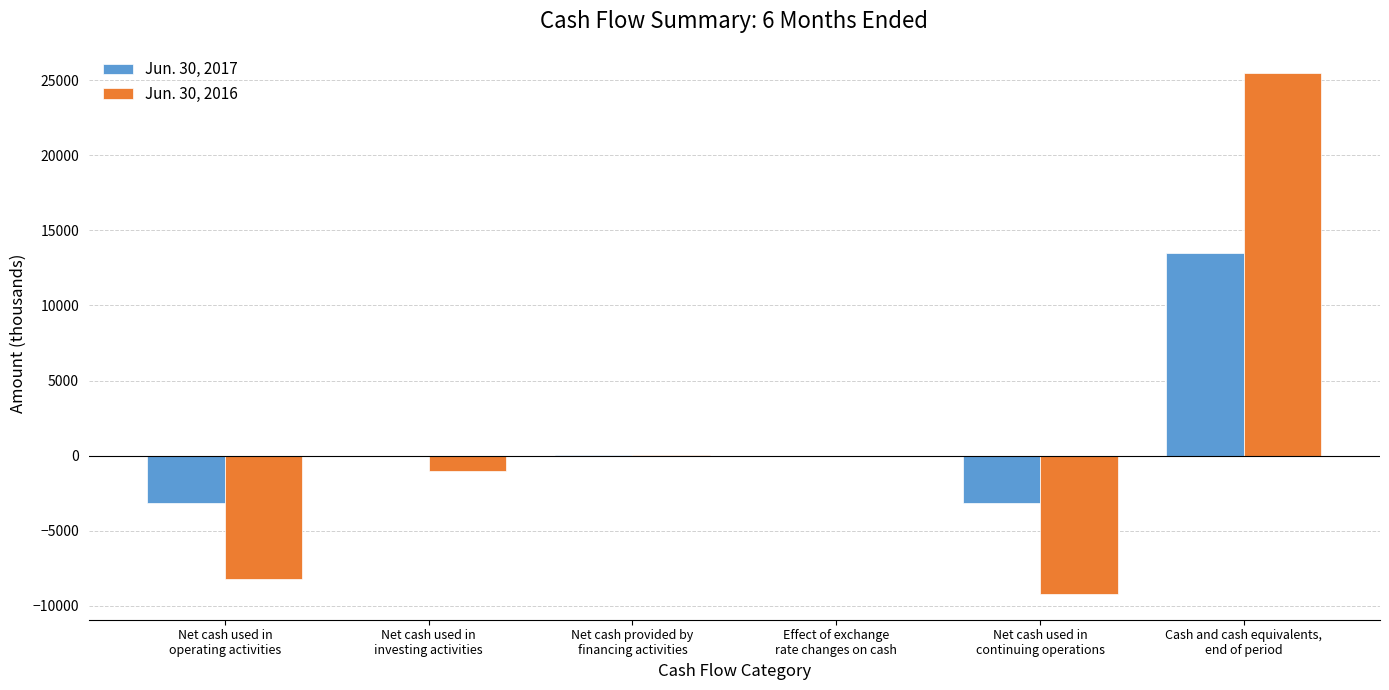

What is the greatest value displayed?

25441